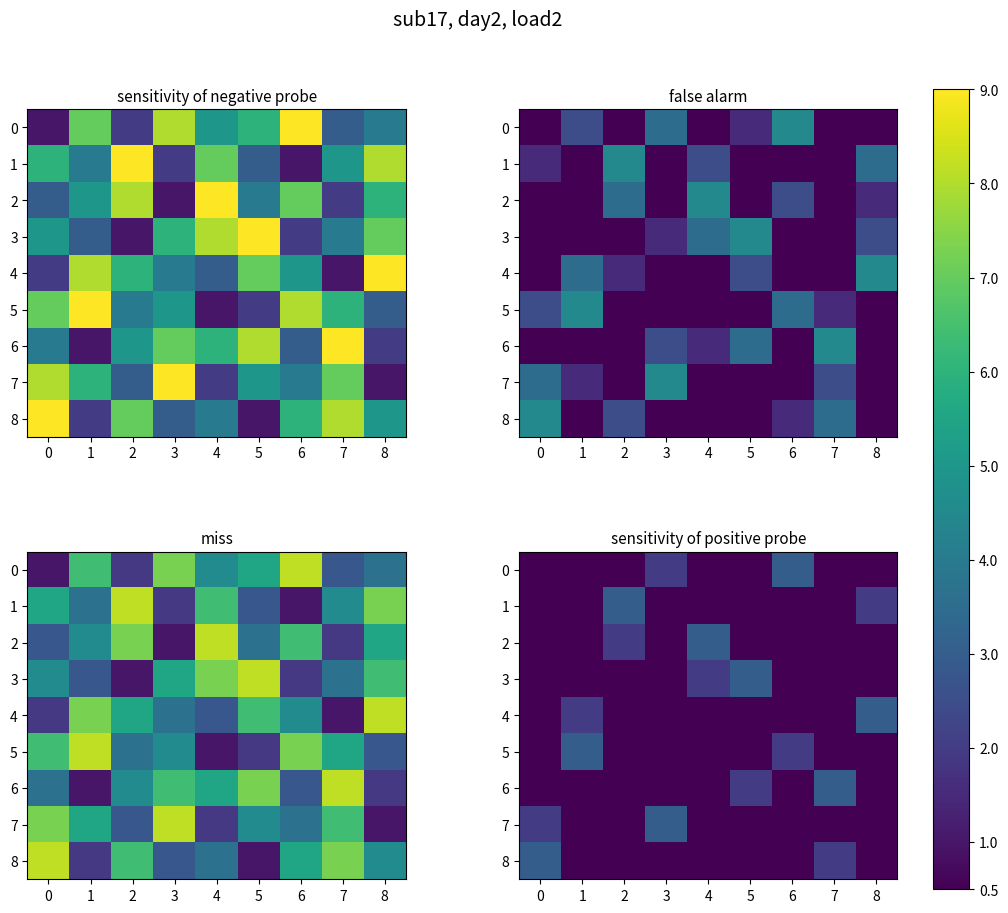

List the series in order of their peak value, lowest first.

0, 1, 2, 3, 4, 5, 6, 7, 8